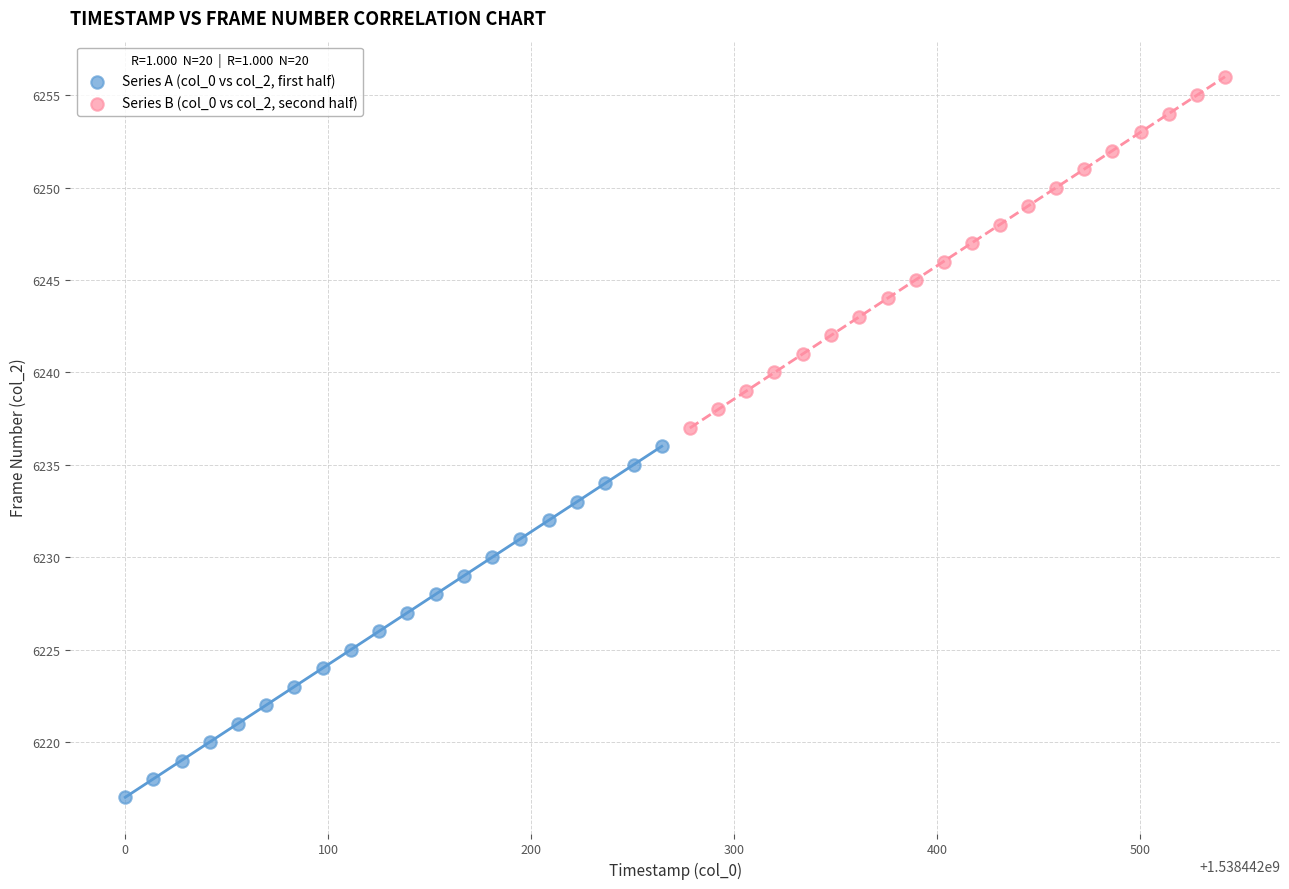

Which series reaches the minimum Y coordinate?

Series A (col_0 vs col_2, first half)